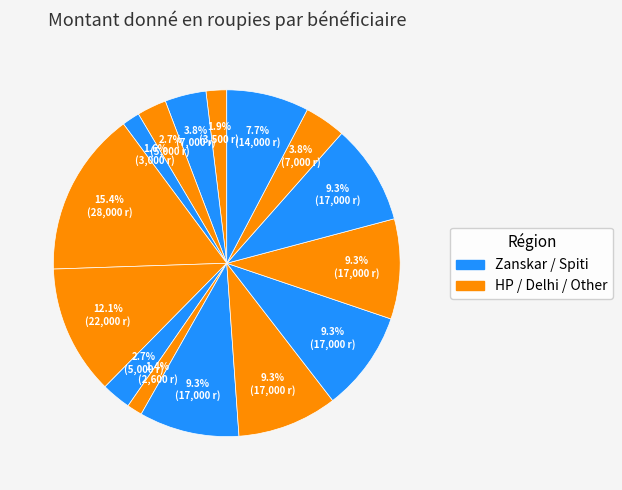

How many slices are in this pie chart?

15